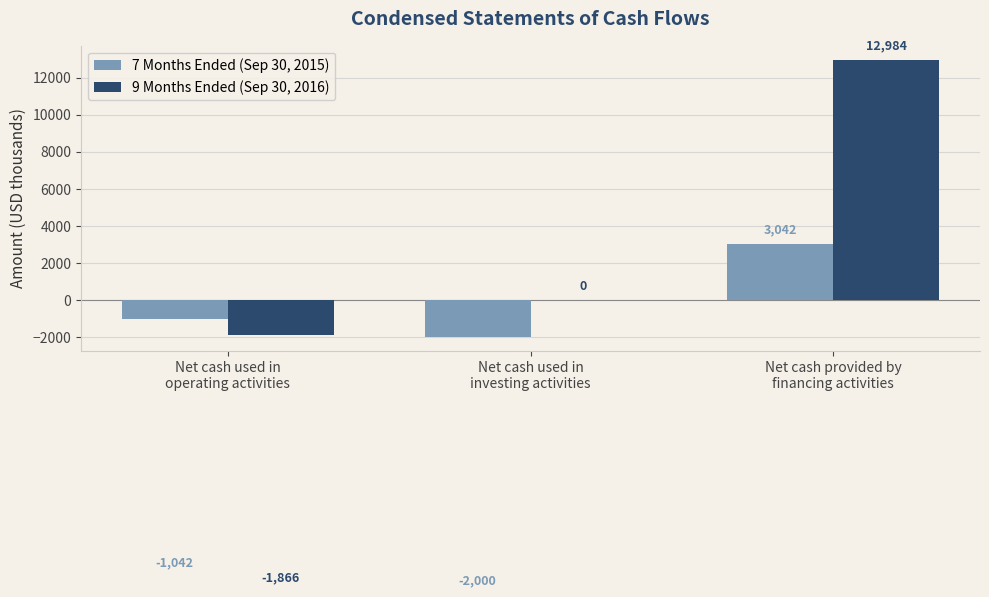

How many positive values does the 7 Months Ended (Sep 30, 2015) series have?

1